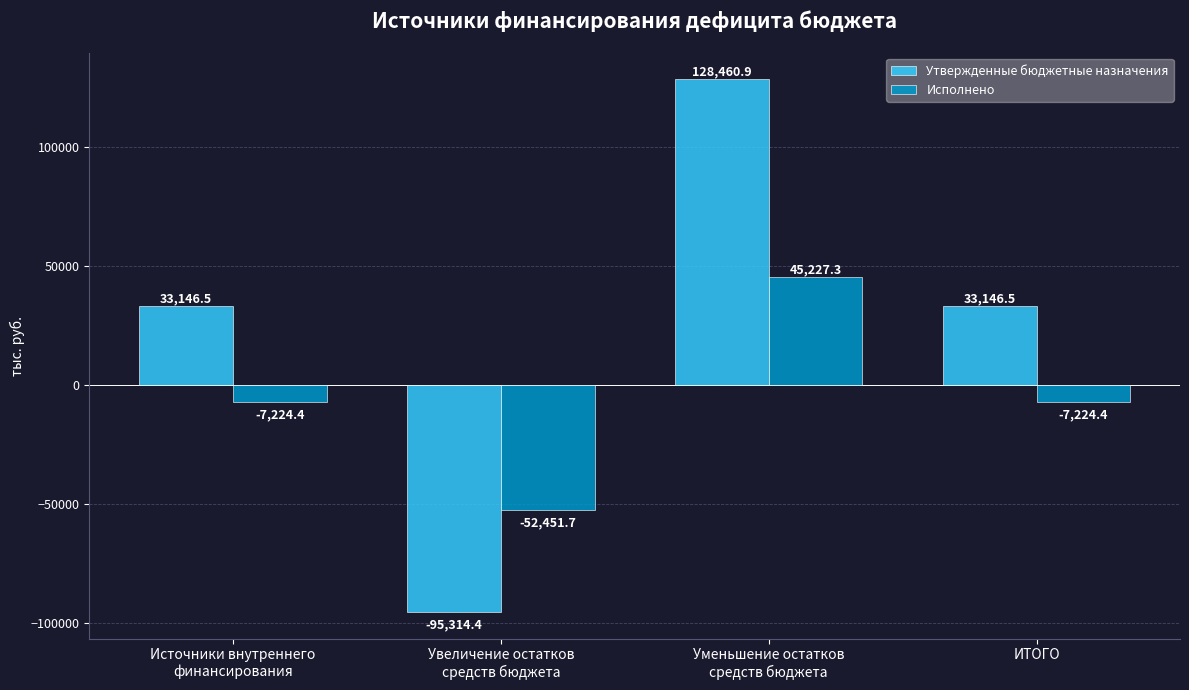

List the series in order of their overall mean, lowest first.

Исполнено, Утвержденные бюджетные назначения